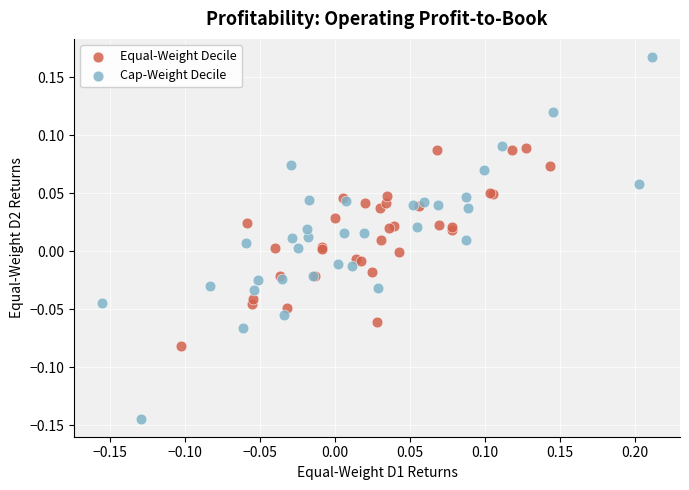

Which series contains the highest Y value?

Cap-Weight Decile